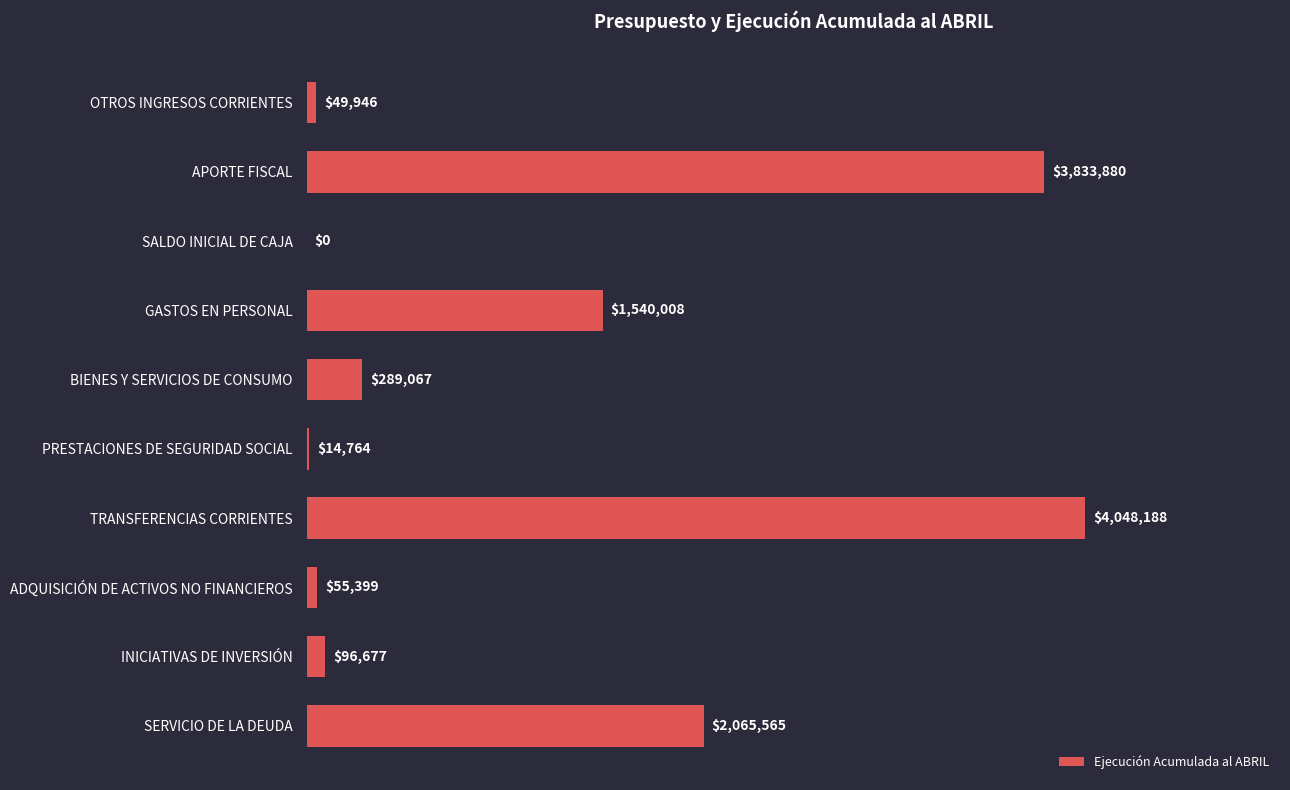

Are the bars horizontal?

Yes